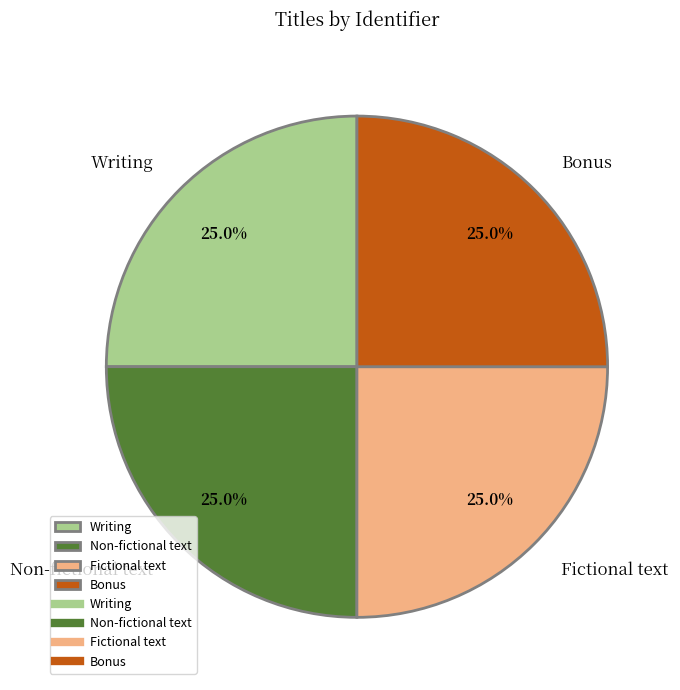

True or false: Non-fictional text accounts for 32% of the total.

False